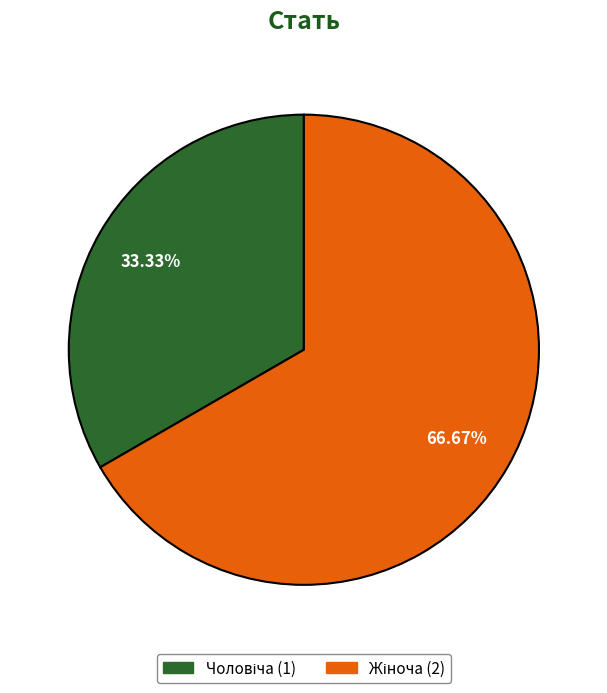

Does any single category account for the majority?

Yes